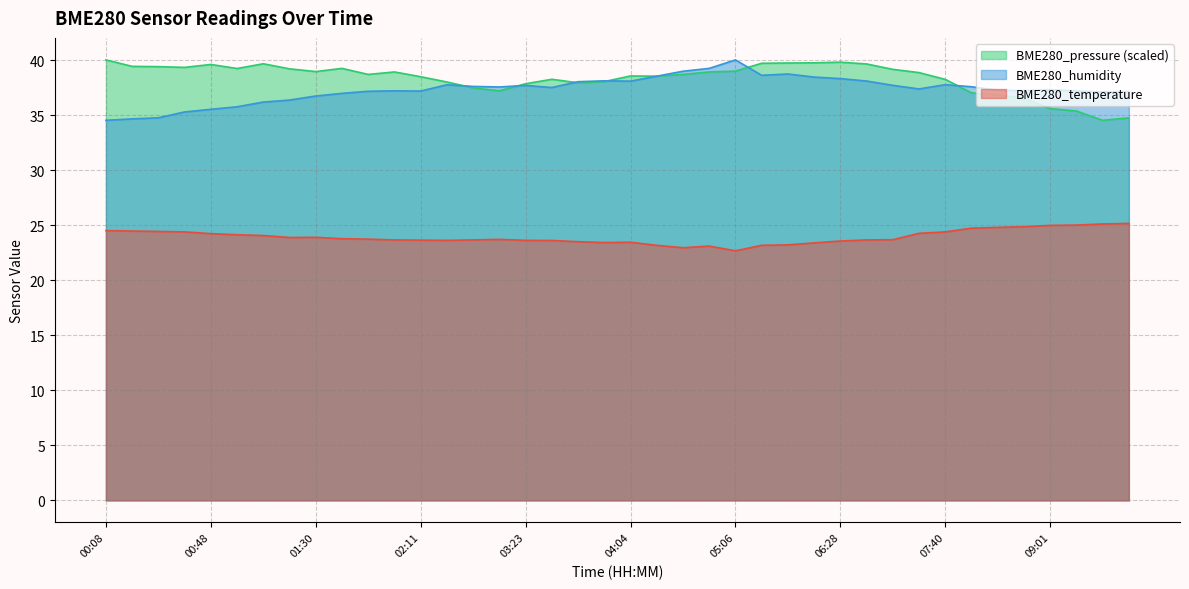

What is the sum of the BME280_temperature values at 04:35 and 08:31?

47.8